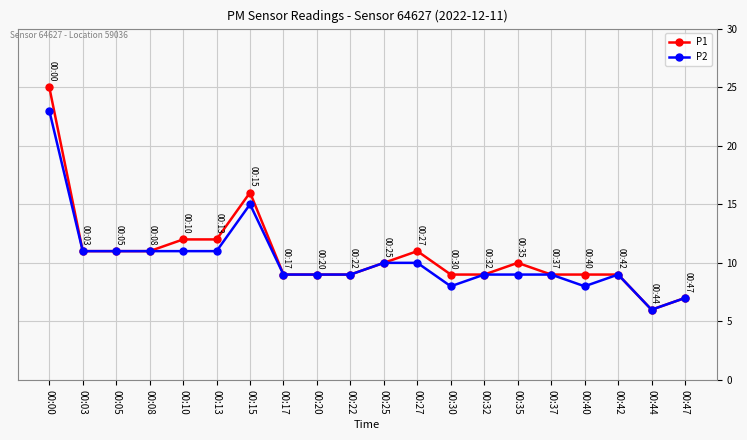

Reading left to right, extract all data points from this chart.

P1: 00:00=25	00:03=11	00:05=11	00:08=11	00:10=12	00:13=12	00:15=16	00:17=9	00:20=9	00:22=9	00:25=10	00:27=11	00:30=9	00:32=9	00:35=10	00:37=9	00:40=9	00:42=9	00:44=6	00:47=7
P2: 00:00=23	00:03=11	00:05=11	00:08=11	00:10=11	00:13=11	00:15=15	00:17=9	00:20=9	00:22=9	00:25=10	00:27=10	00:30=8	00:32=9	00:35=9	00:37=9	00:40=8	00:42=9	00:44=6	00:47=7